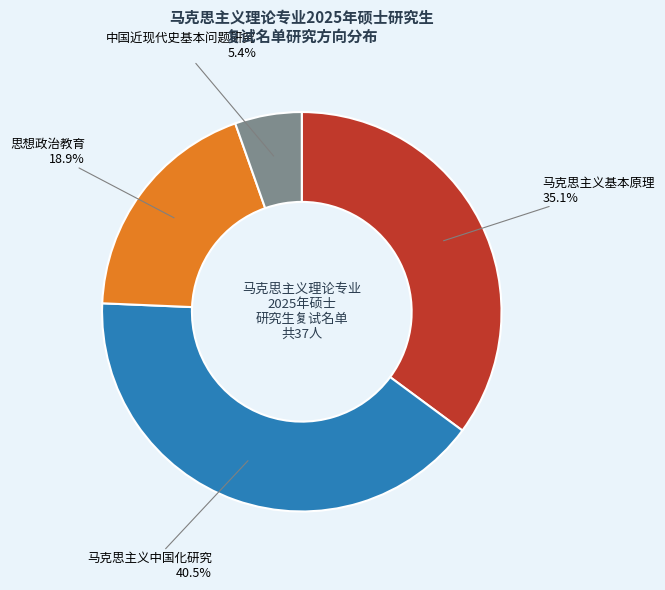

What is the total percentage of 中国近现代史基本问题研究 and 马克思主义中国化研究?

45.9%